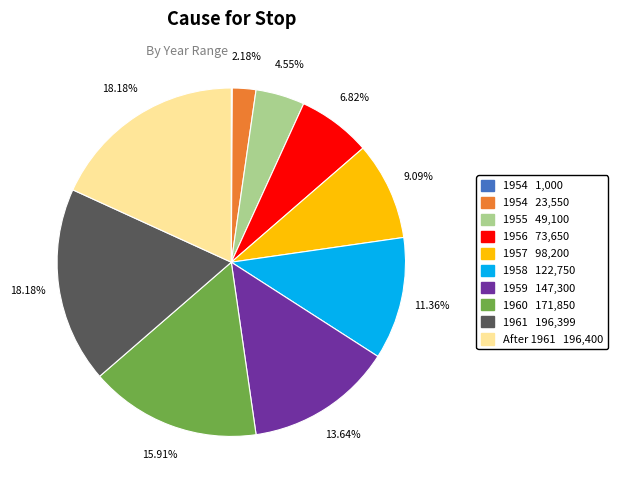

Does 1955 49,100 account for over 50% of the chart?

No